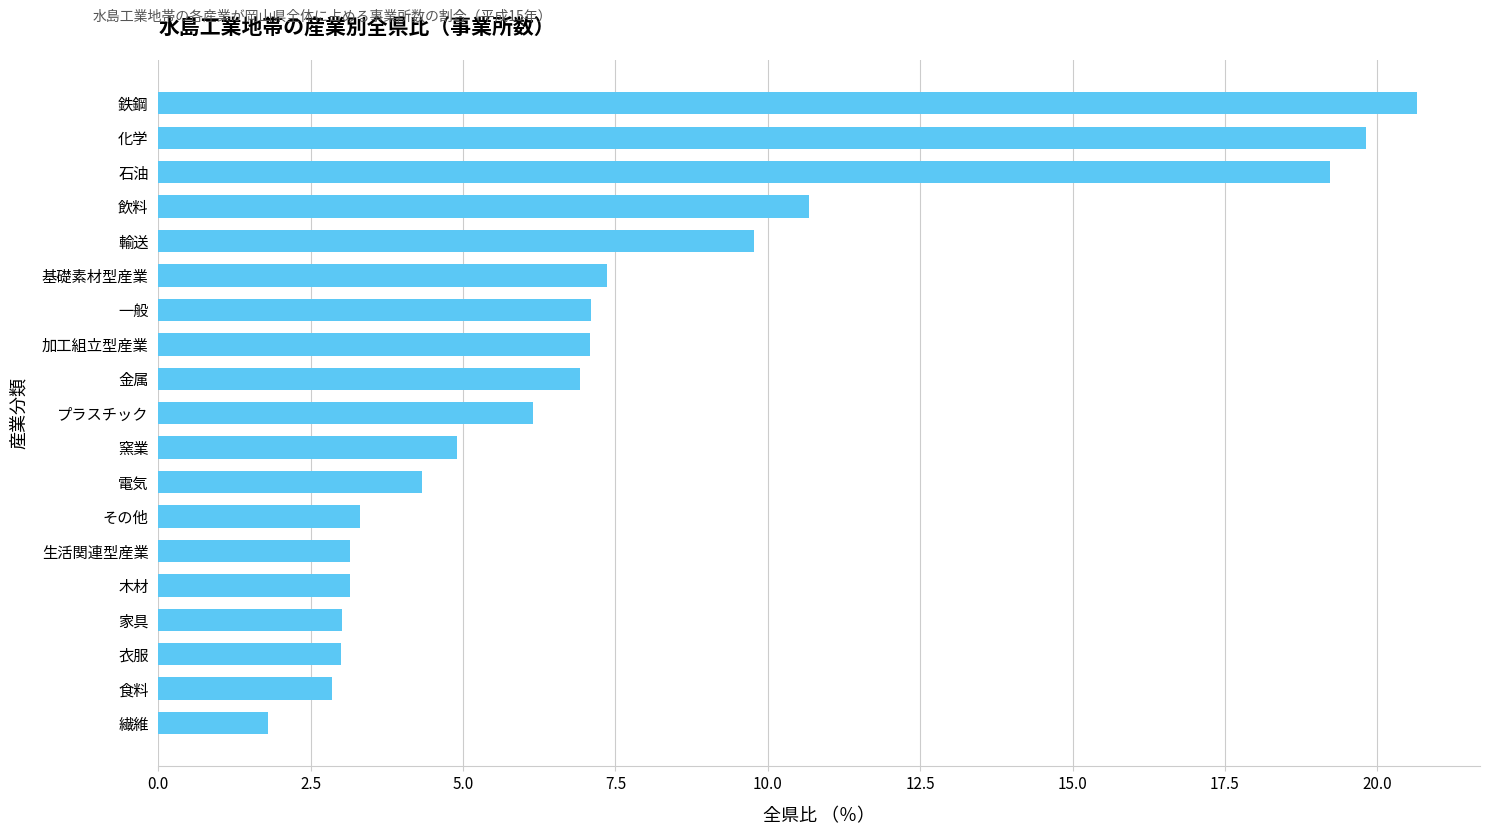

True or false: the data shows 5.1 at 衣服.

False